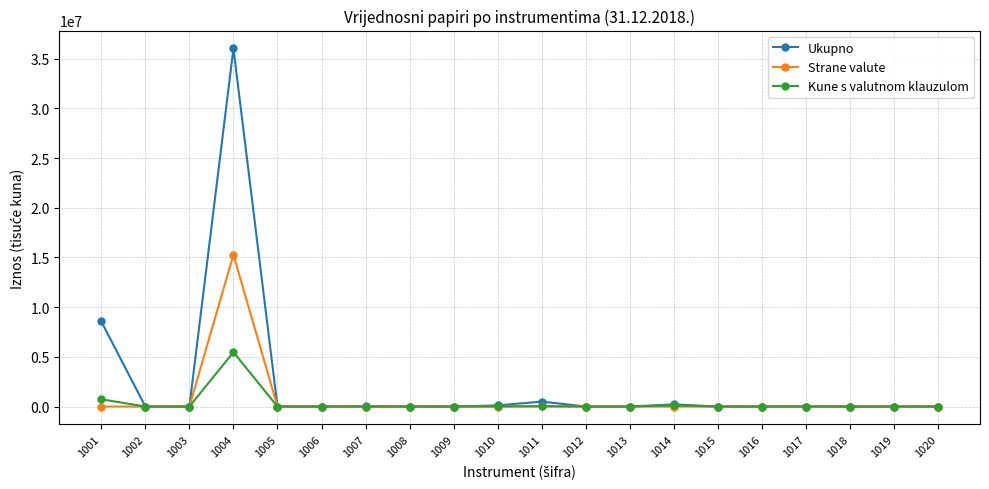

List the series in order of their peak value, highest first.

Ukupno, Strane valute, Kune s valutnom klauzulom